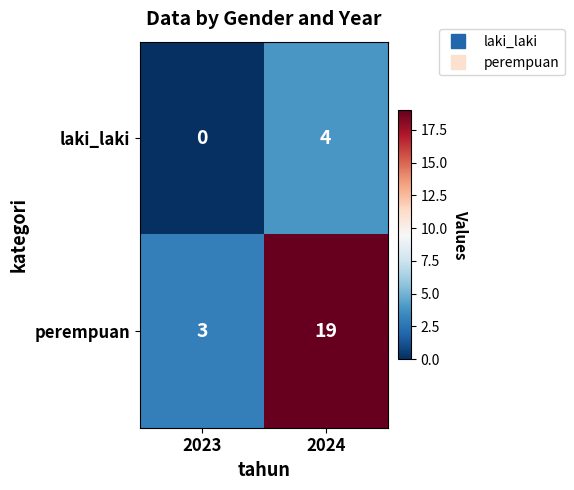

List the series in order of their overall mean, highest first.

perempuan, laki_laki